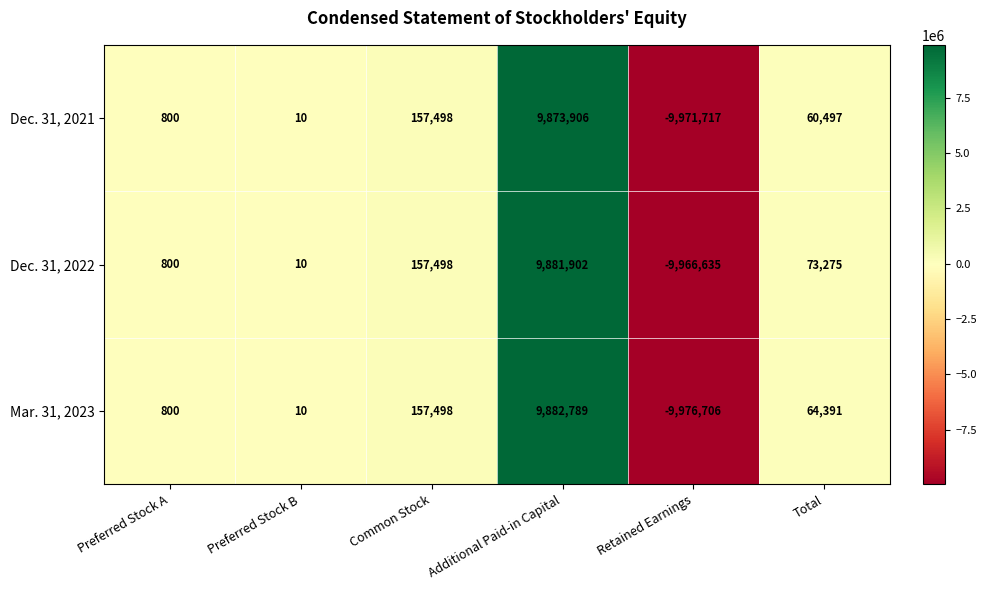

What is the total value across all series at Total?

198163